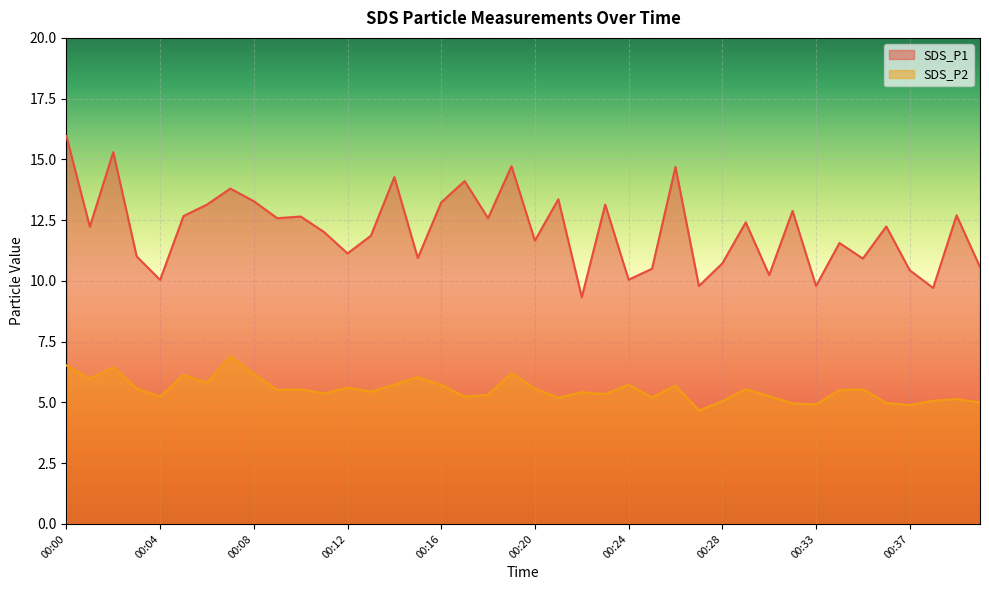

The SDS_P1 series shows 20.5 at 00:23. True or false?

False